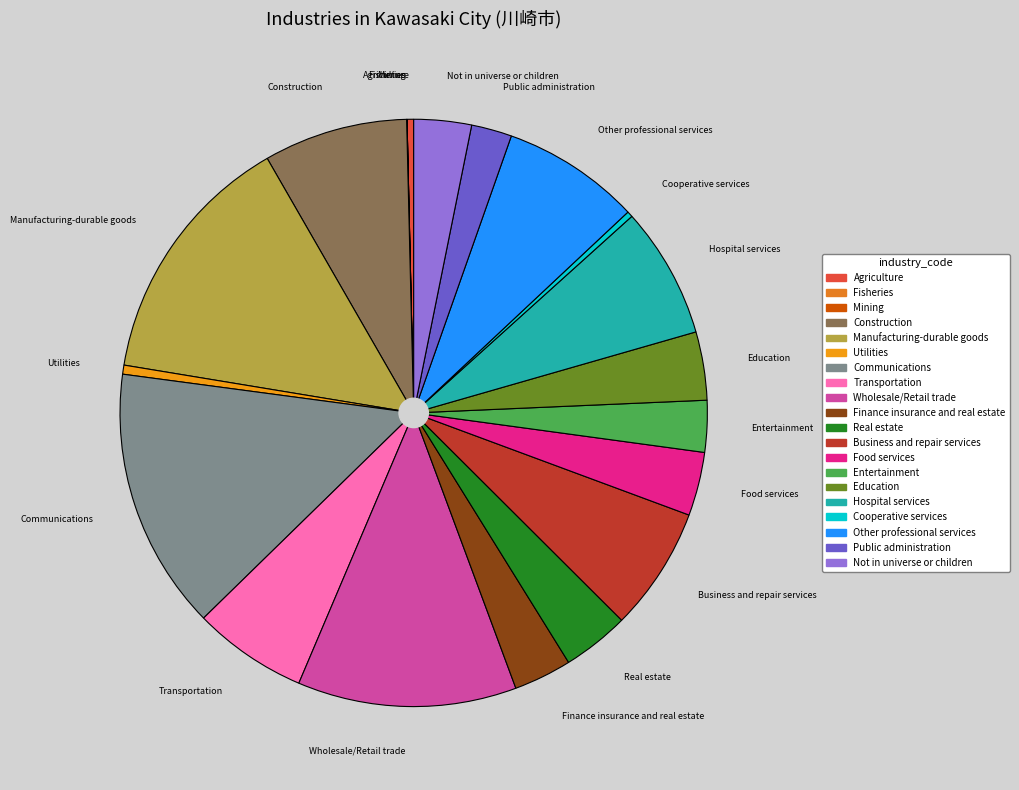

Is there a majority slice in this chart?

No